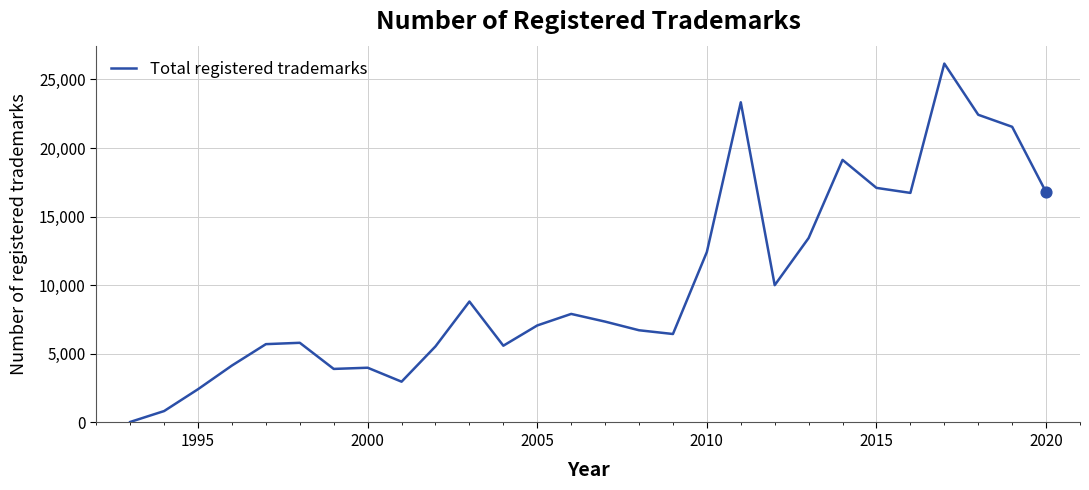

What is the difference between the maximum and minimum values?

26111